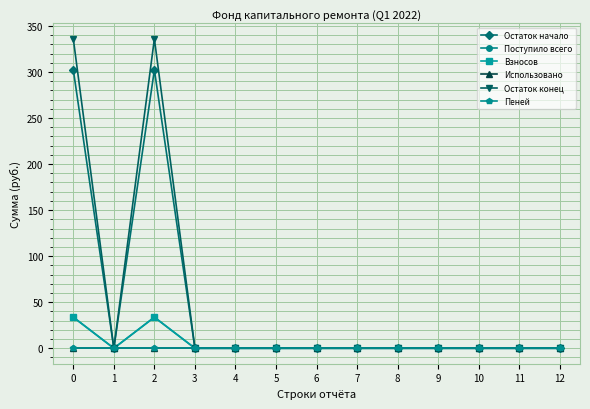

Is this an area chart (filled region under the line)?

No